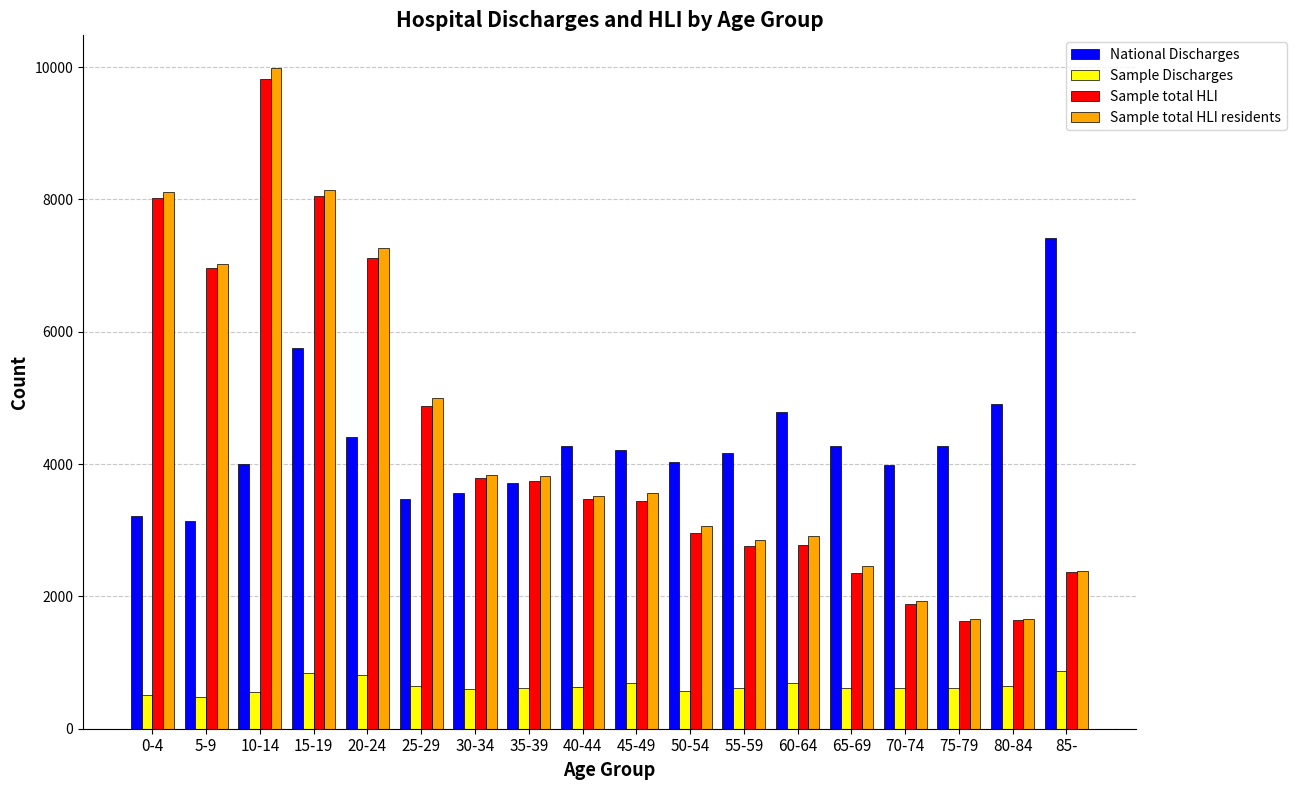

The value of Sample total HLI at 15-19 is 12546. True or false?

False